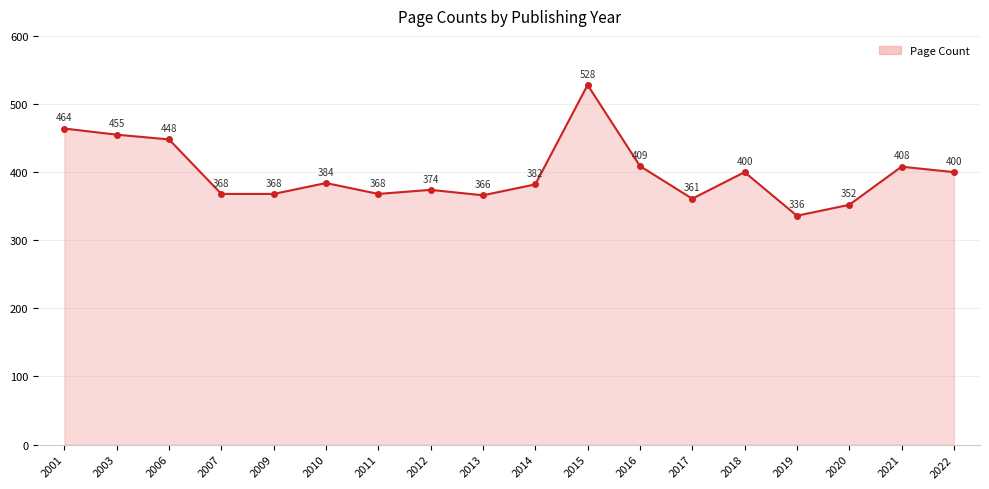

What is the ratio of the value at 2016 to the value at 2014?

1.1